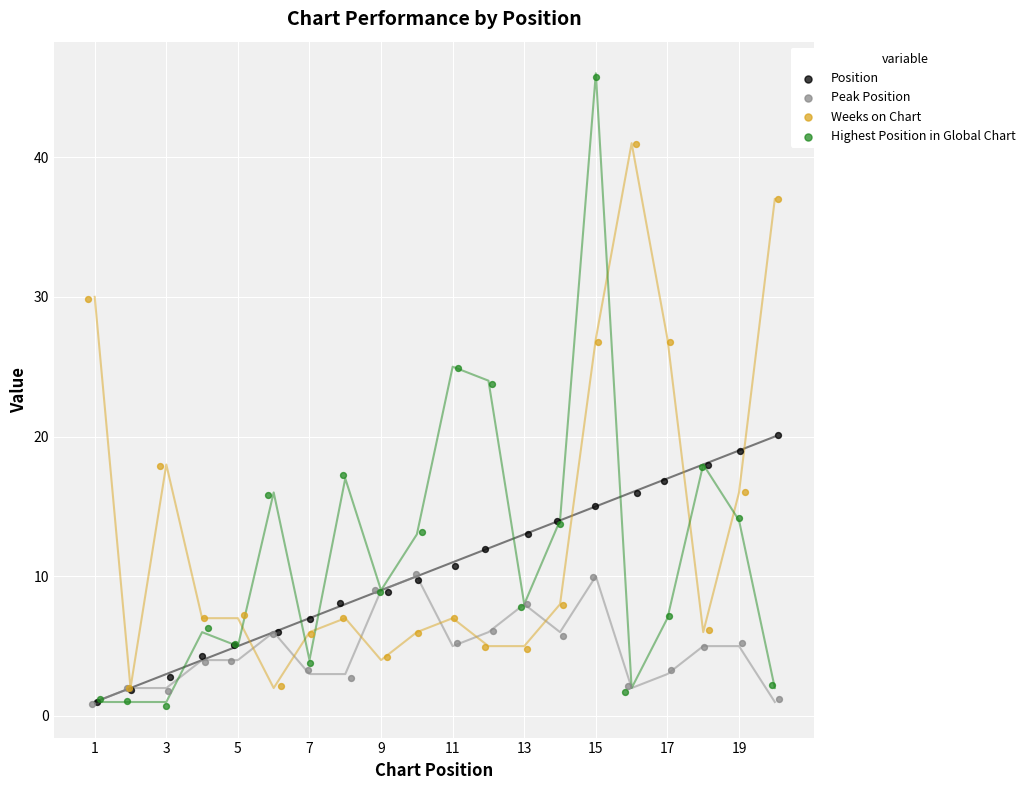

Which series reaches the minimum Y coordinate?

Highest Position in Global Chart